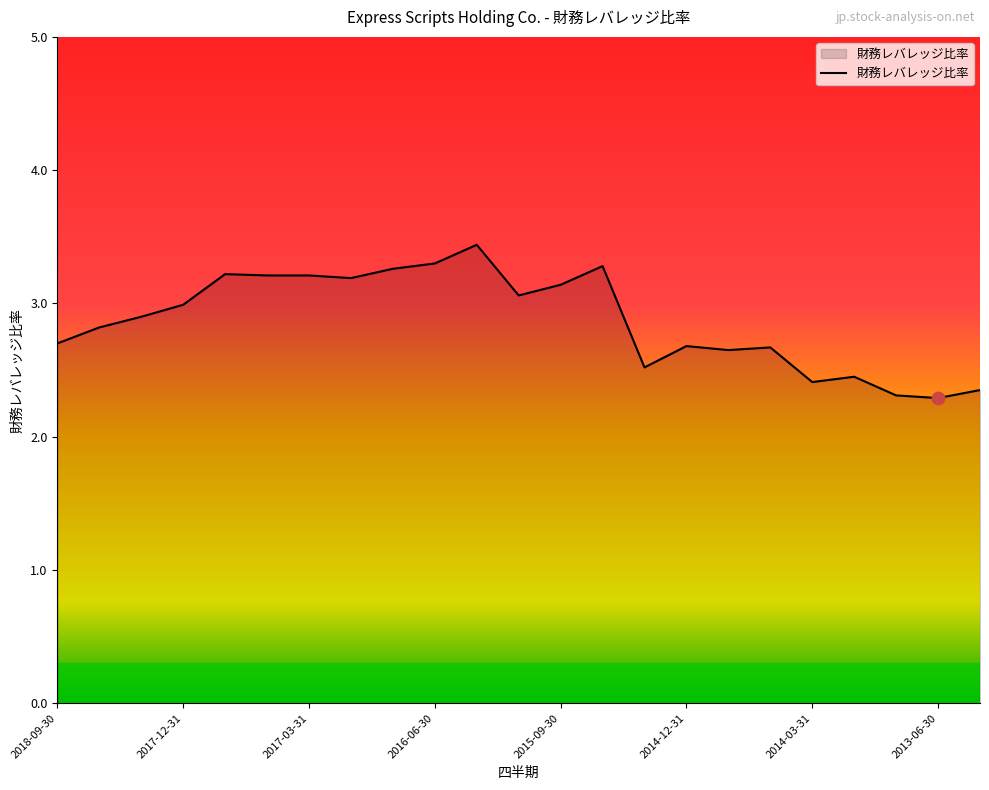

What is the smallest value displayed?

2.3